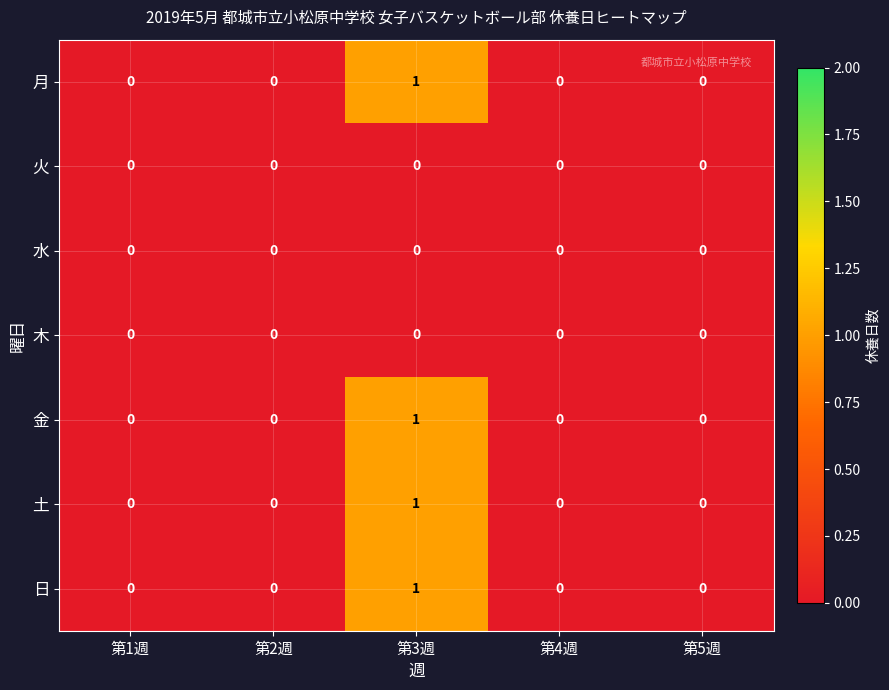

The 水 series shows 0 at 第1週. True or false?

True